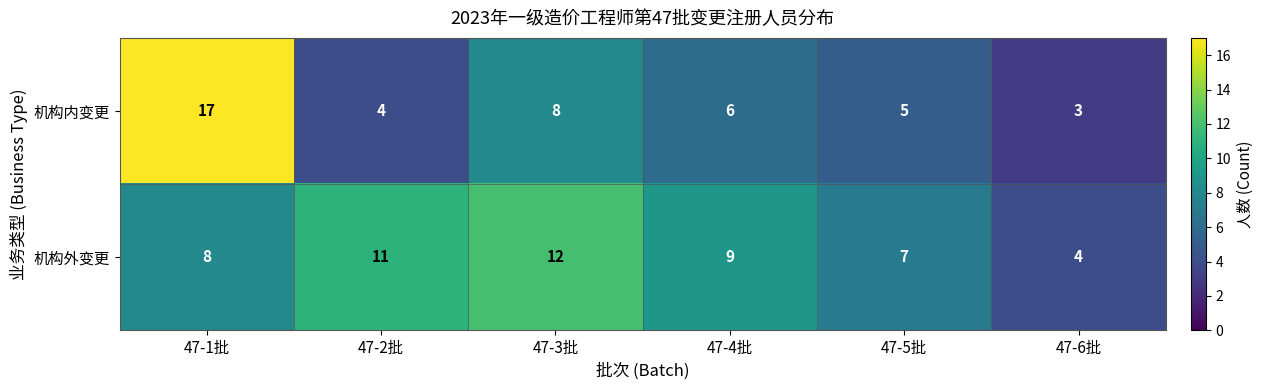

How many distinct data groups are displayed?

2